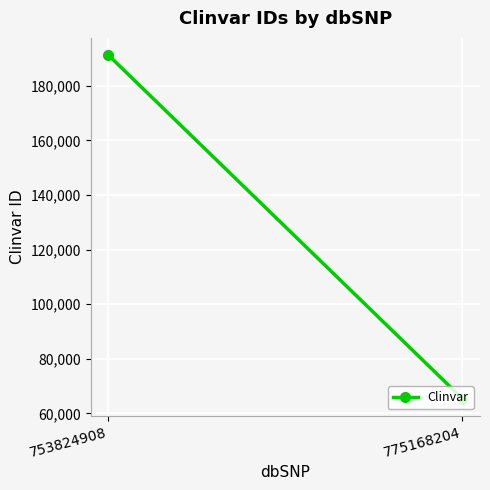

What is the change in value from 753824908 to 775168204?

-125906